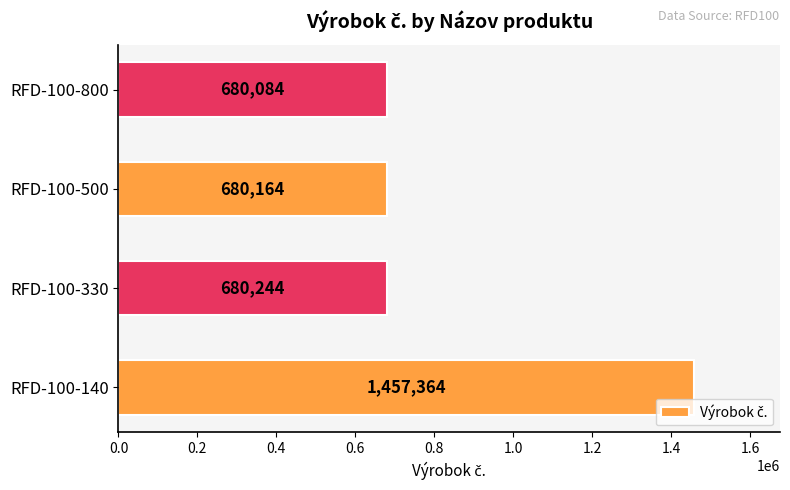

List the labels in order of value, smallest first.

RFD-100-800, RFD-100-500, RFD-100-330, RFD-100-140